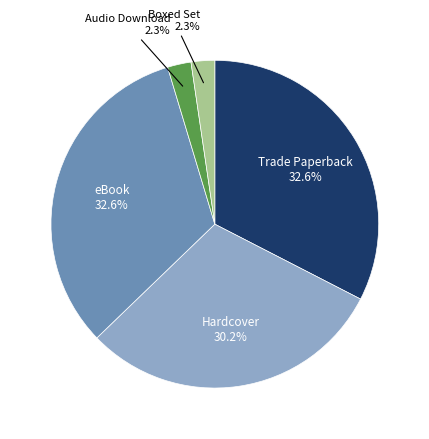

Does any single category account for the majority?

No